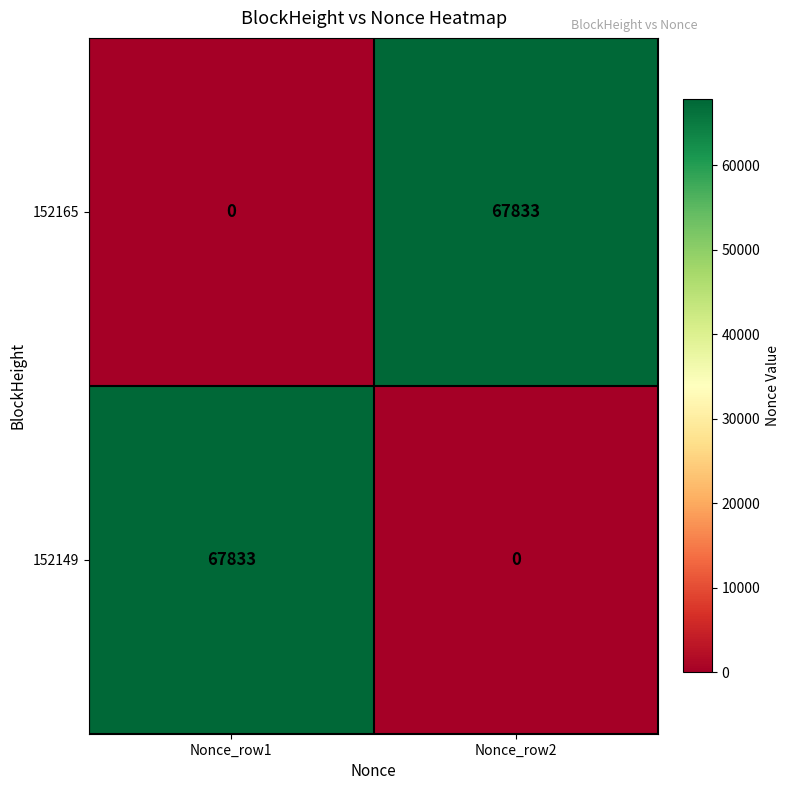

What is the total value across all series at Nonce_row2?

67833